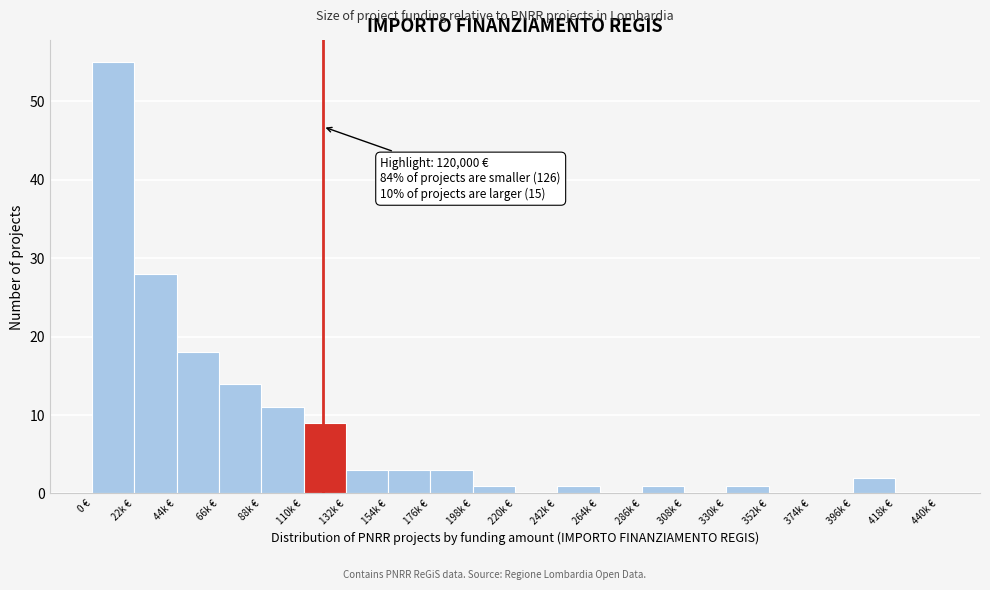

Reading left to right, transcribe all the data shown in this chart.

0 €=55	22k €=28	44k €=18	66k €=14	88k €=11	110k €=9	132k €=3	154k €=3	176k €=3	198k €=1	220k €=0	242k €=1	264k €=0	286k €=1	308k €=0	330k €=1	352k €=0	374k €=0	396k €=2	418k €=0